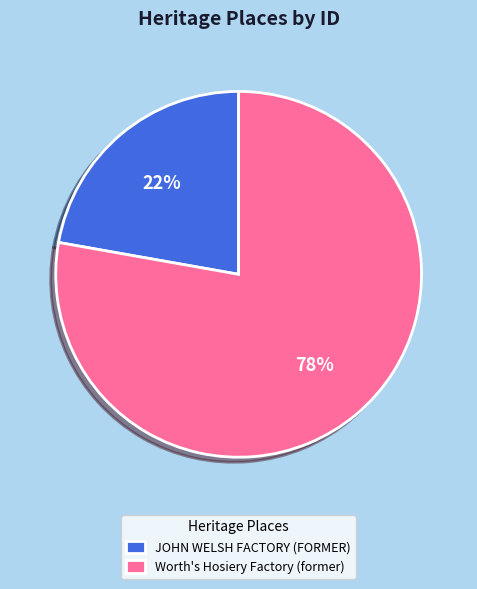

Rank the categories by value from highest to lowest.

Worth's Hosiery Factory (former), JOHN WELSH FACTORY (FORMER)